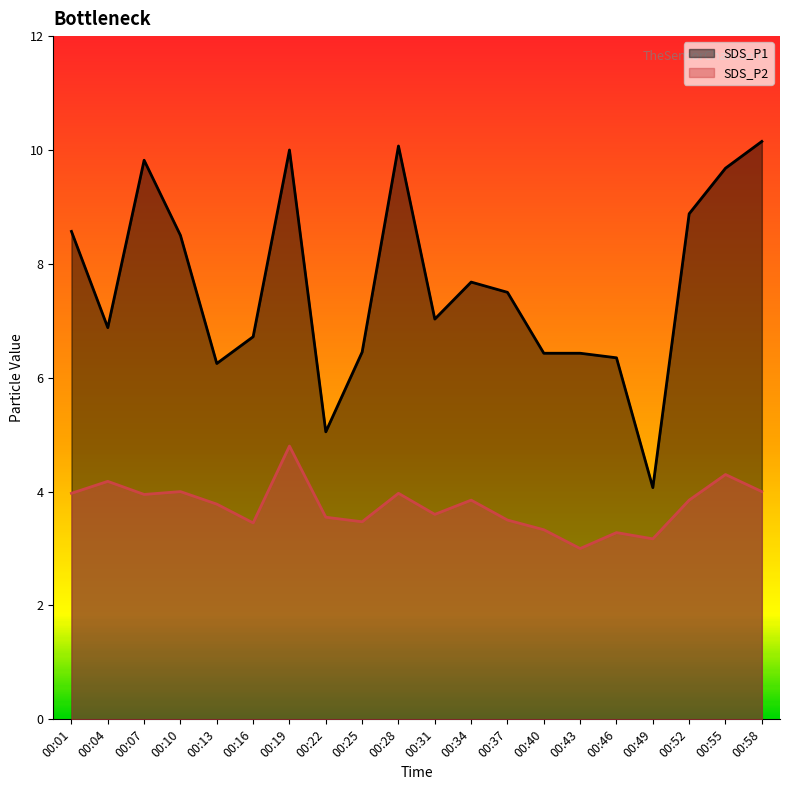

True or false: SDS_P2 and SDS_P1 cross at least once.

False